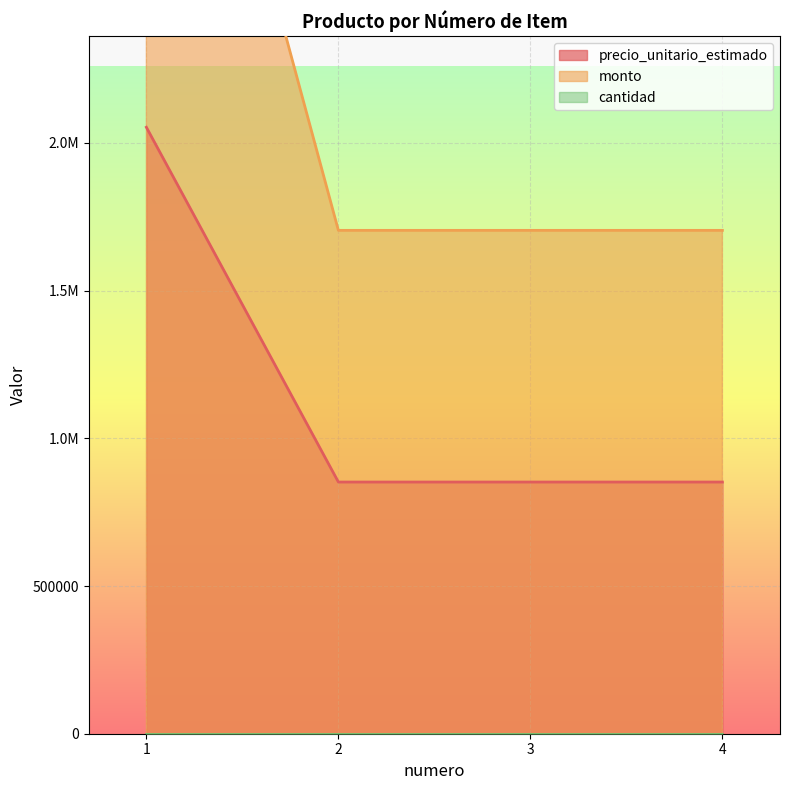

At which label is precio_unitario_estimado closest to 1452500?

1